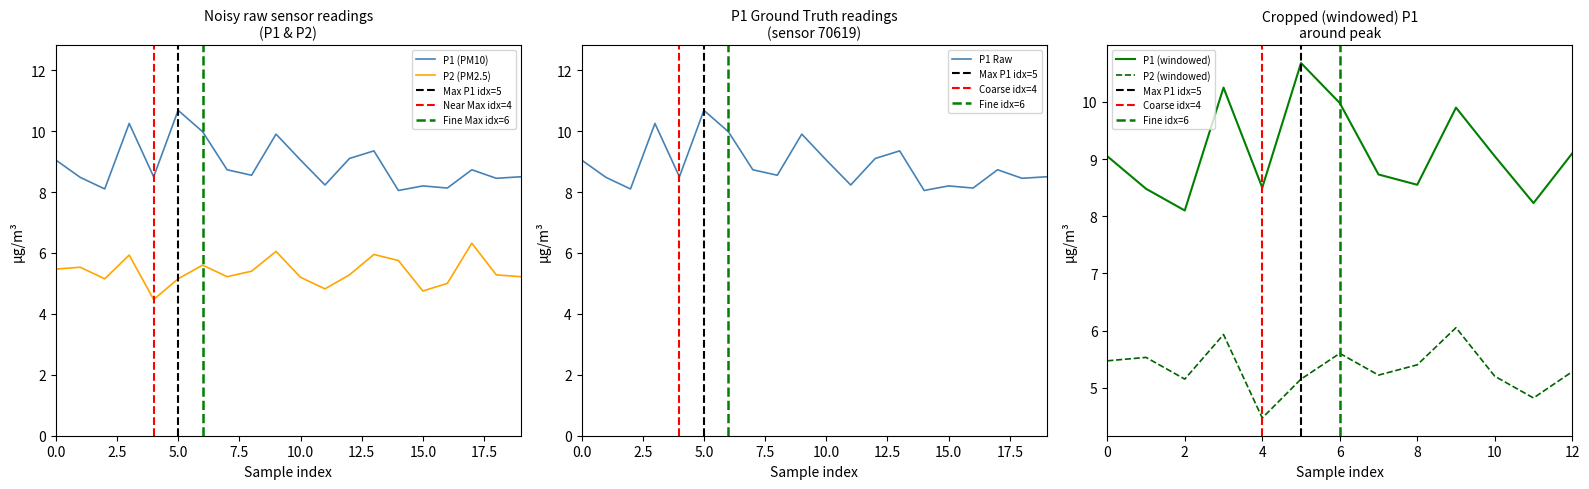

In P1, how many points are higher than both neighbors (excluding endpoints)?

6